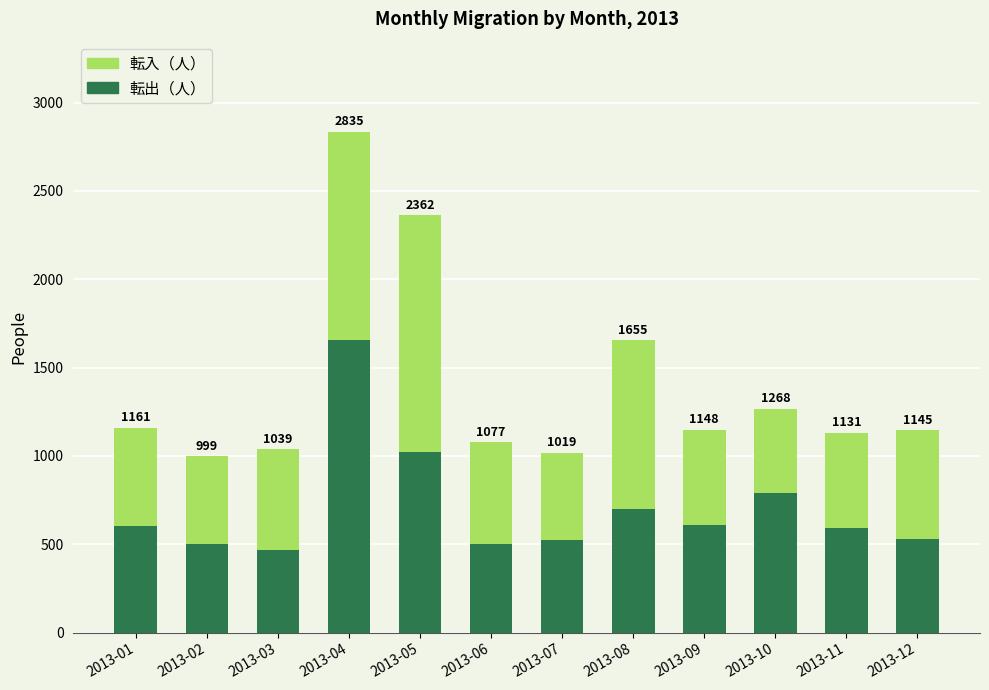

At 2013-11, list the series in order from smallest to largest.

転入（人）, 転出（人）